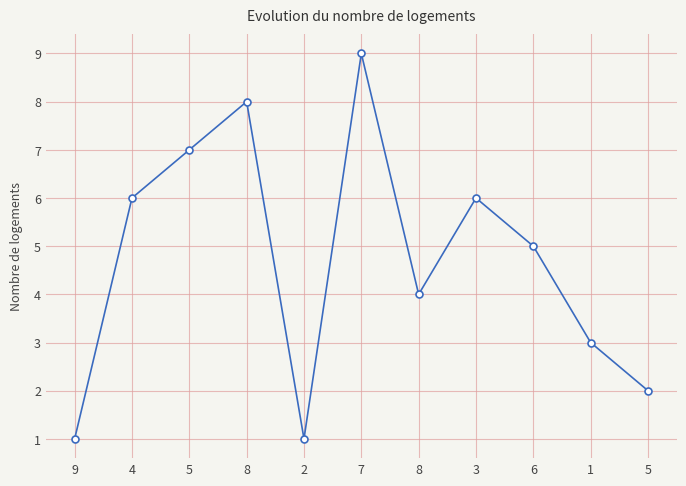

How many values are between 2 and 7?

7